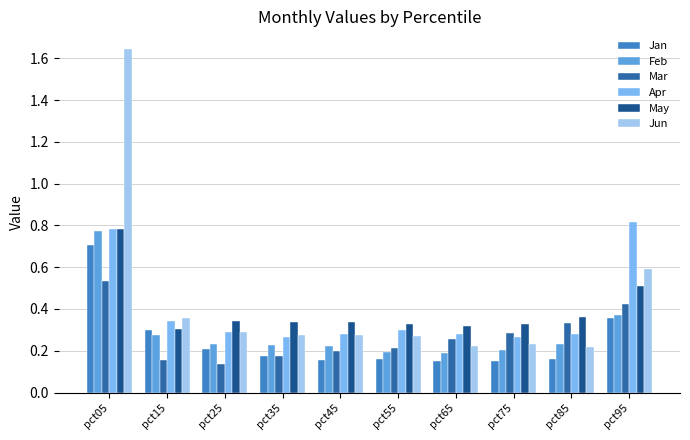

What is the highest value of the Mar series?

0.5